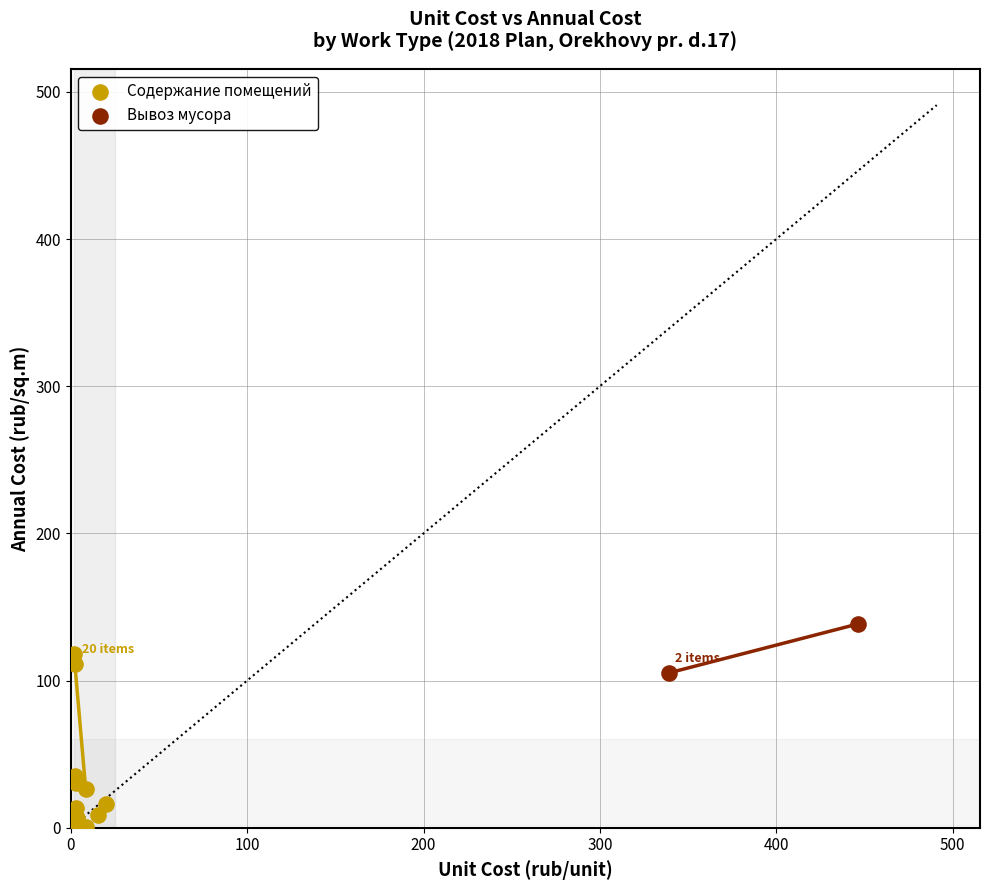

Which series contains the lowest Y value?

Содержание помещений